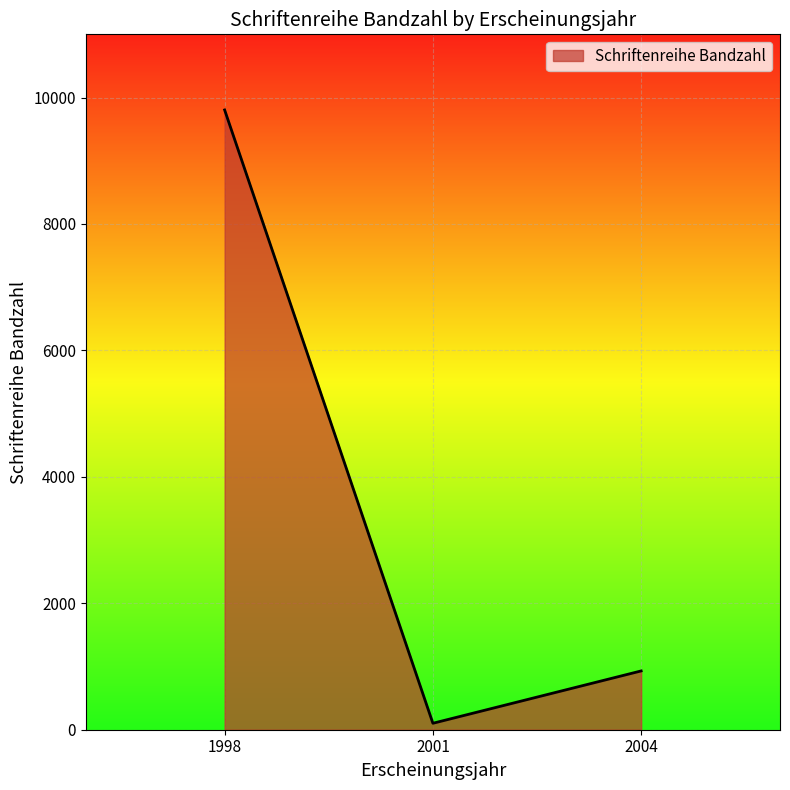

Reading left to right, list all the values displayed in this chart.

1998=9804	2001=102	2004=930